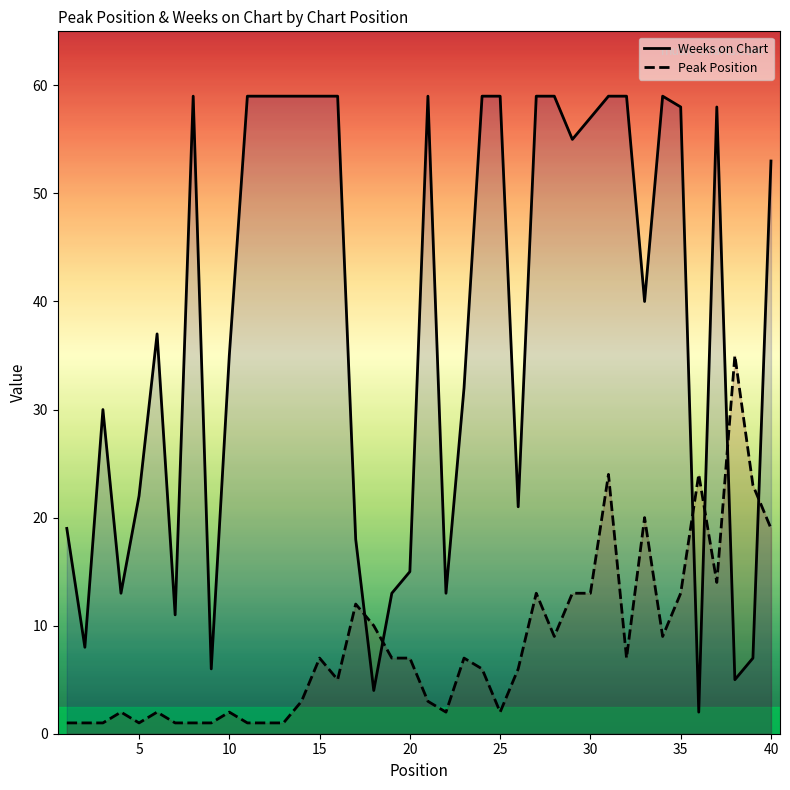

What is the spread (max minus min) of values at 19?

6